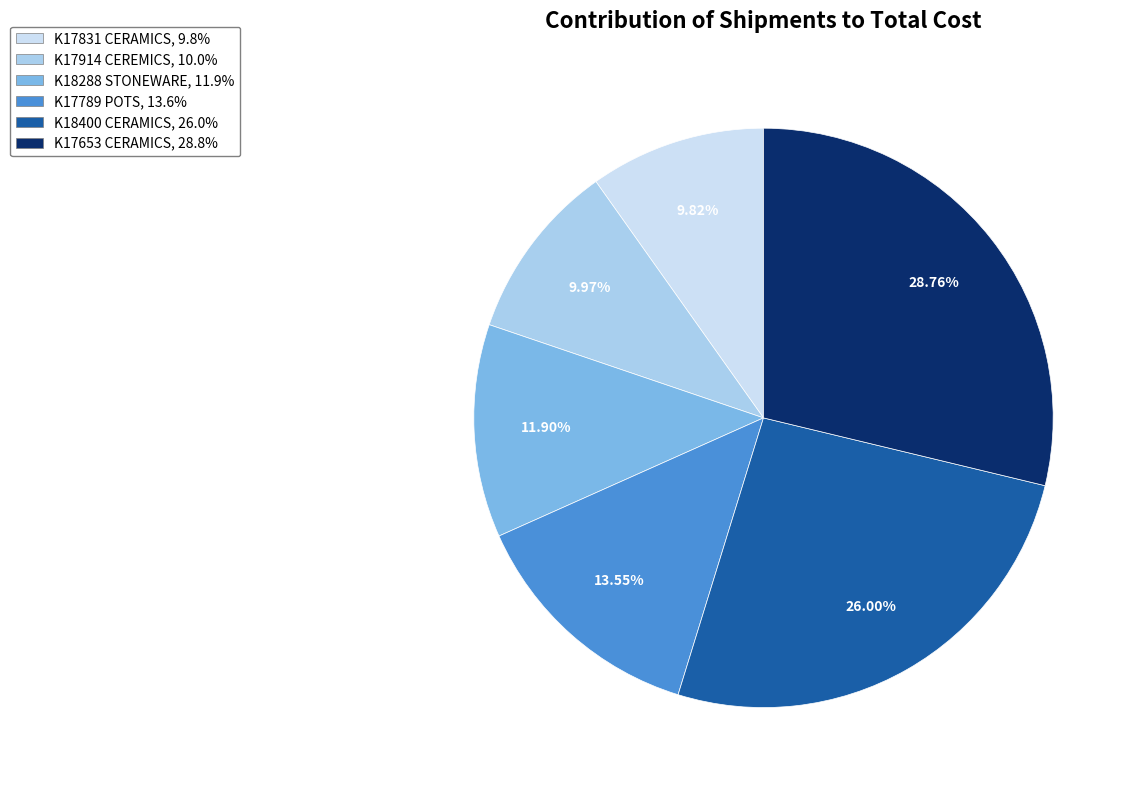

To the nearest percent, what portion does K17914 CEREMICS represent?

10%